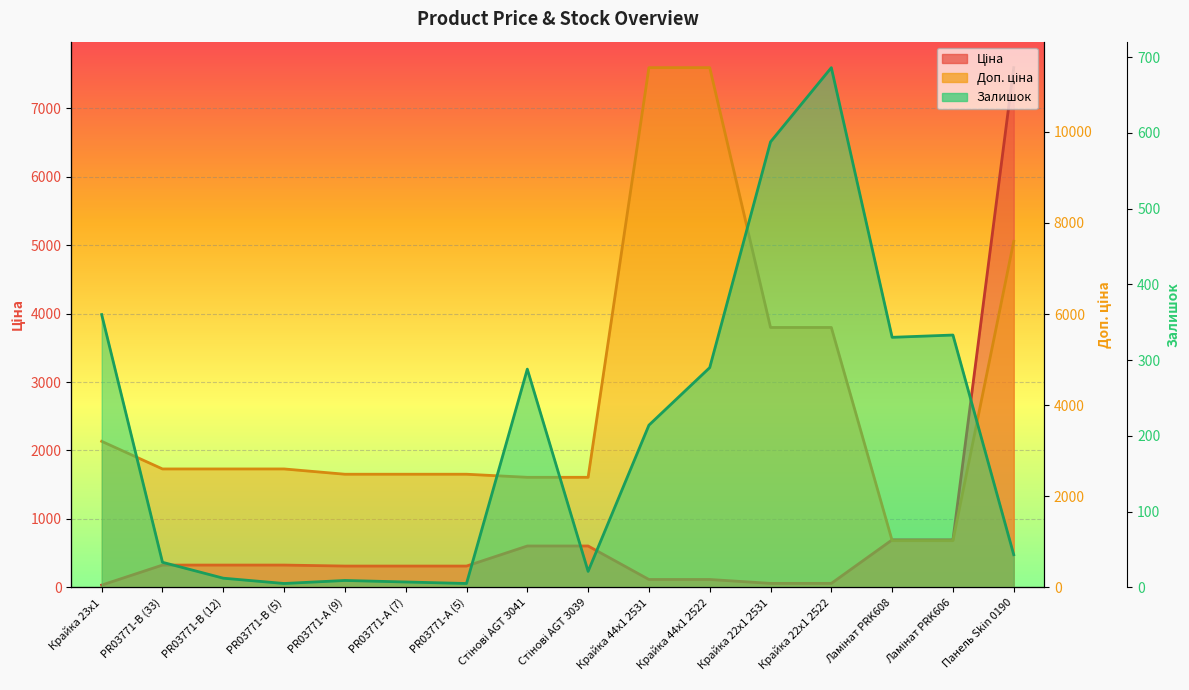

What is the difference between the highest and lowest values at Панель Skin 0190?

7553.5